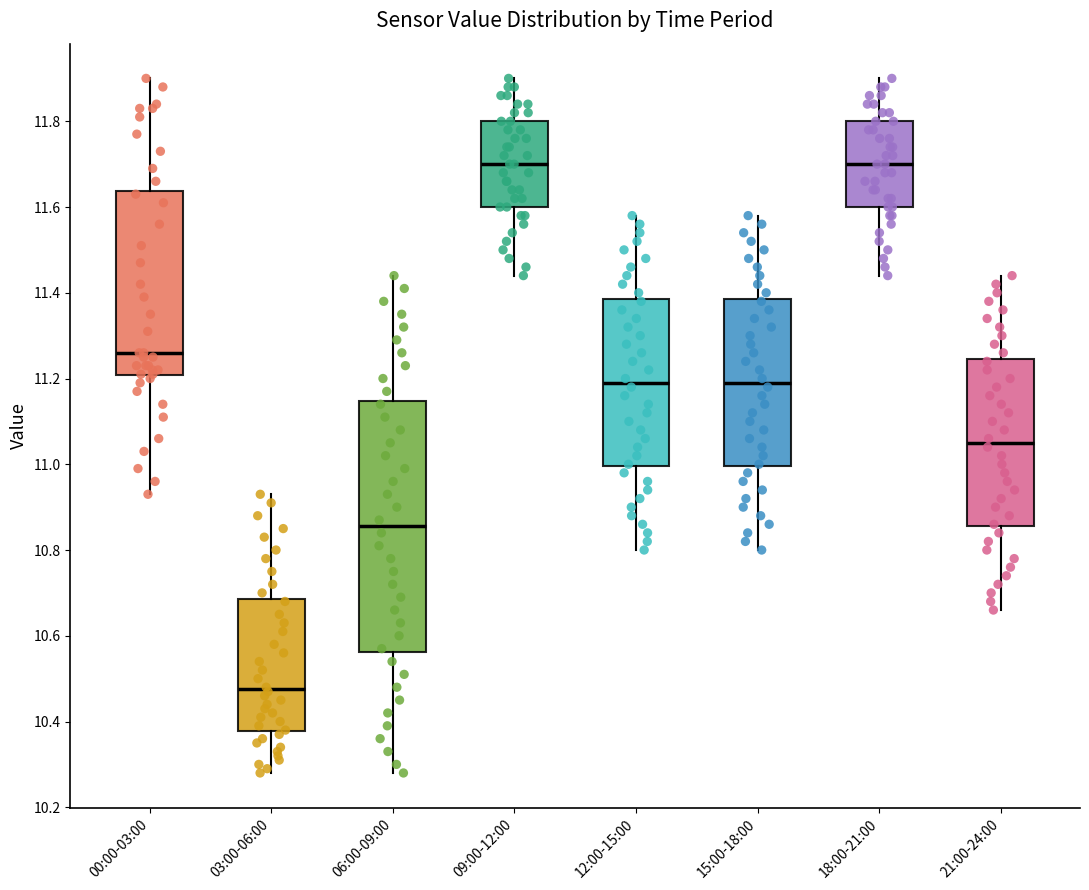

Comparing the boxes themselves (not the whiskers), which one is the tallest?

06:00-09:00